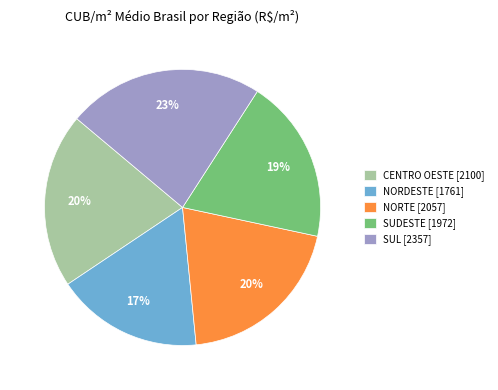

How many slices are in this pie chart?

5